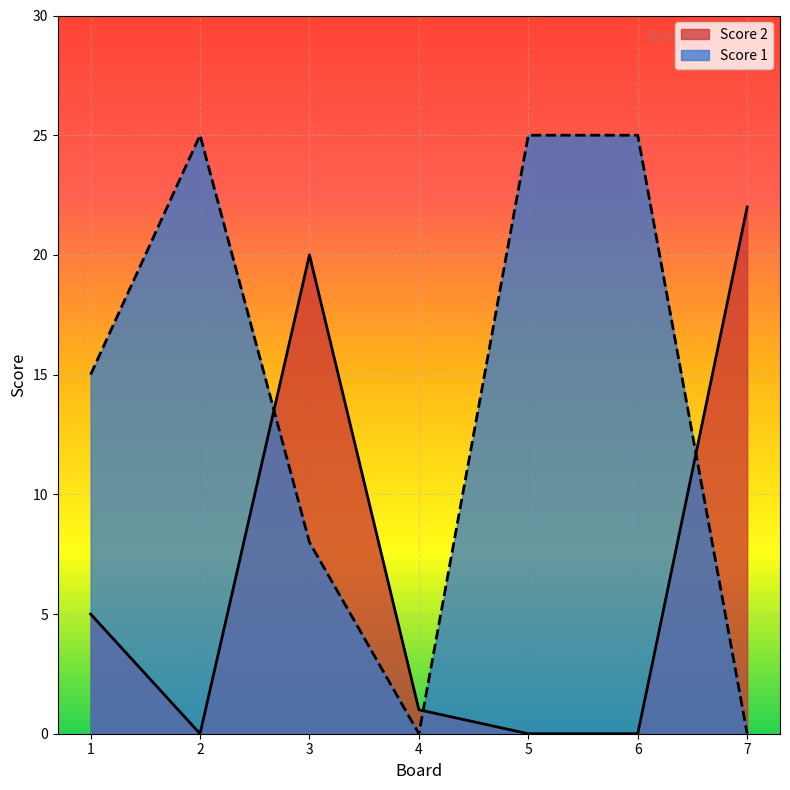

How many interior local valleys does the Score 2 series have?

1